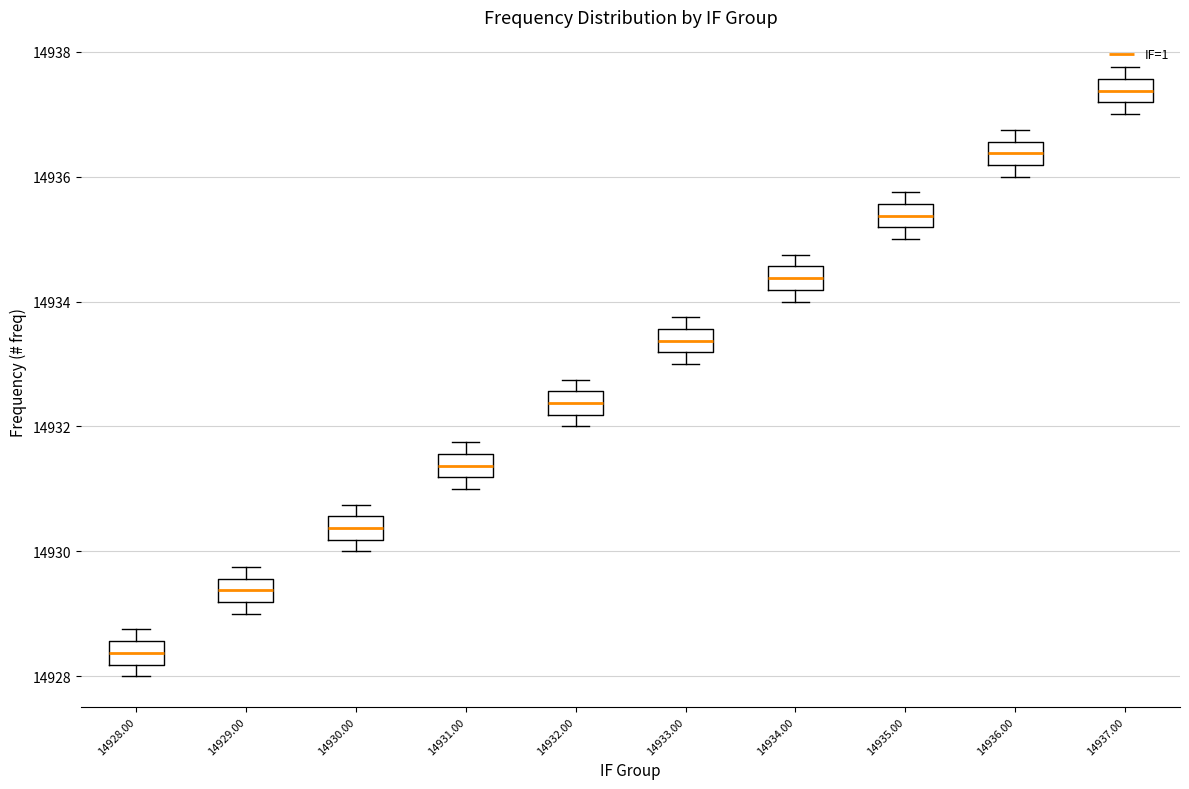

Reading left to right, transcribe this box plot: for each box, give where its median line is, the range the box spans, and where its two whiskers end, as read against the y-axis. The values are not printed on the chart, so give them approximately, as read against the axis.

14928.00: median 14928.4, box 14928.2 to 14928.6, whiskers 14928.0 to 14928.8
14929.00: median 14929.4, box 14929.2 to 14929.6, whiskers 14929.0 to 14929.8
14930.00: median 14930.4, box 14930.2 to 14930.6, whiskers 14930.0 to 14930.8
14931.00: median 14931.4, box 14931.2 to 14931.6, whiskers 14931.0 to 14931.8
14932.00: median 14932.4, box 14932.2 to 14932.6, whiskers 14932.0 to 14932.8
14933.00: median 14933.4, box 14933.2 to 14933.6, whiskers 14933.0 to 14933.8
14934.00: median 14934.4, box 14934.2 to 14934.6, whiskers 14934.0 to 14934.8
14935.00: median 14935.4, box 14935.2 to 14935.6, whiskers 14935.0 to 14935.8
14936.00: median 14936.4, box 14936.2 to 14936.6, whiskers 14936.0 to 14936.8
14937.00: median 14937.4, box 14937.2 to 14937.6, whiskers 14937.0 to 14937.8